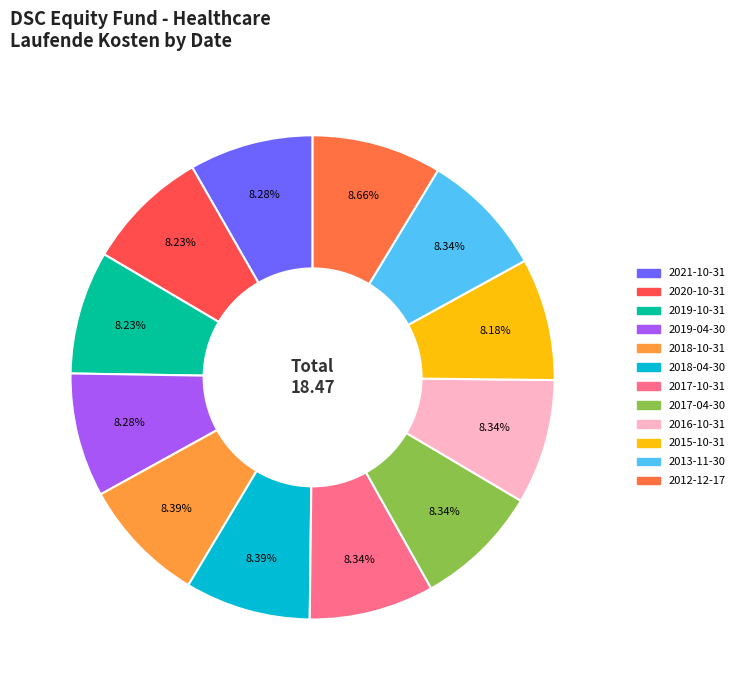

Combined, what portion of the pie is 2020-10-31 and 2017-10-31?

16.6%